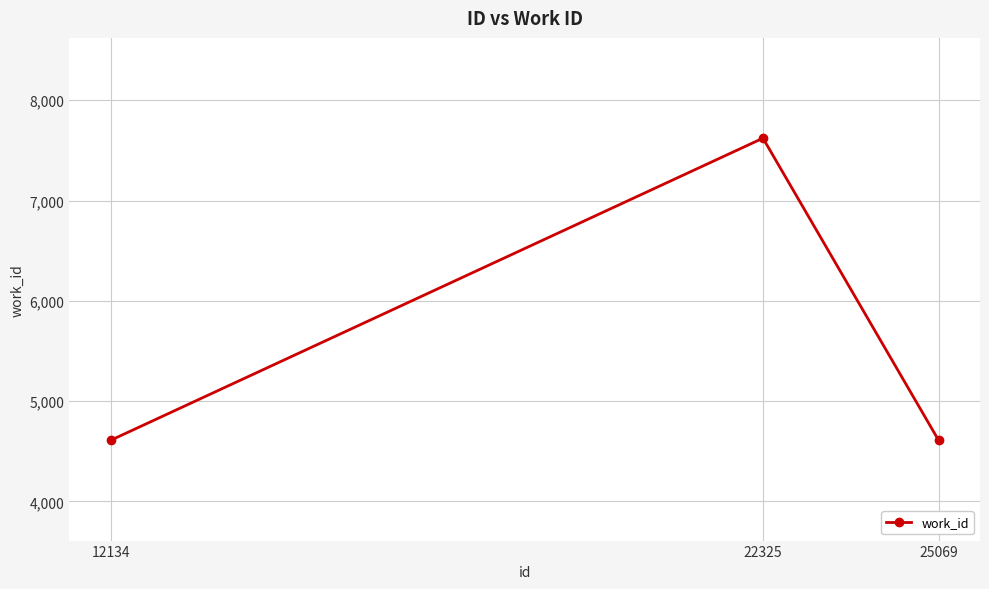

Approximately how many times larger is the value at 12134 compared to 25069?

1.0